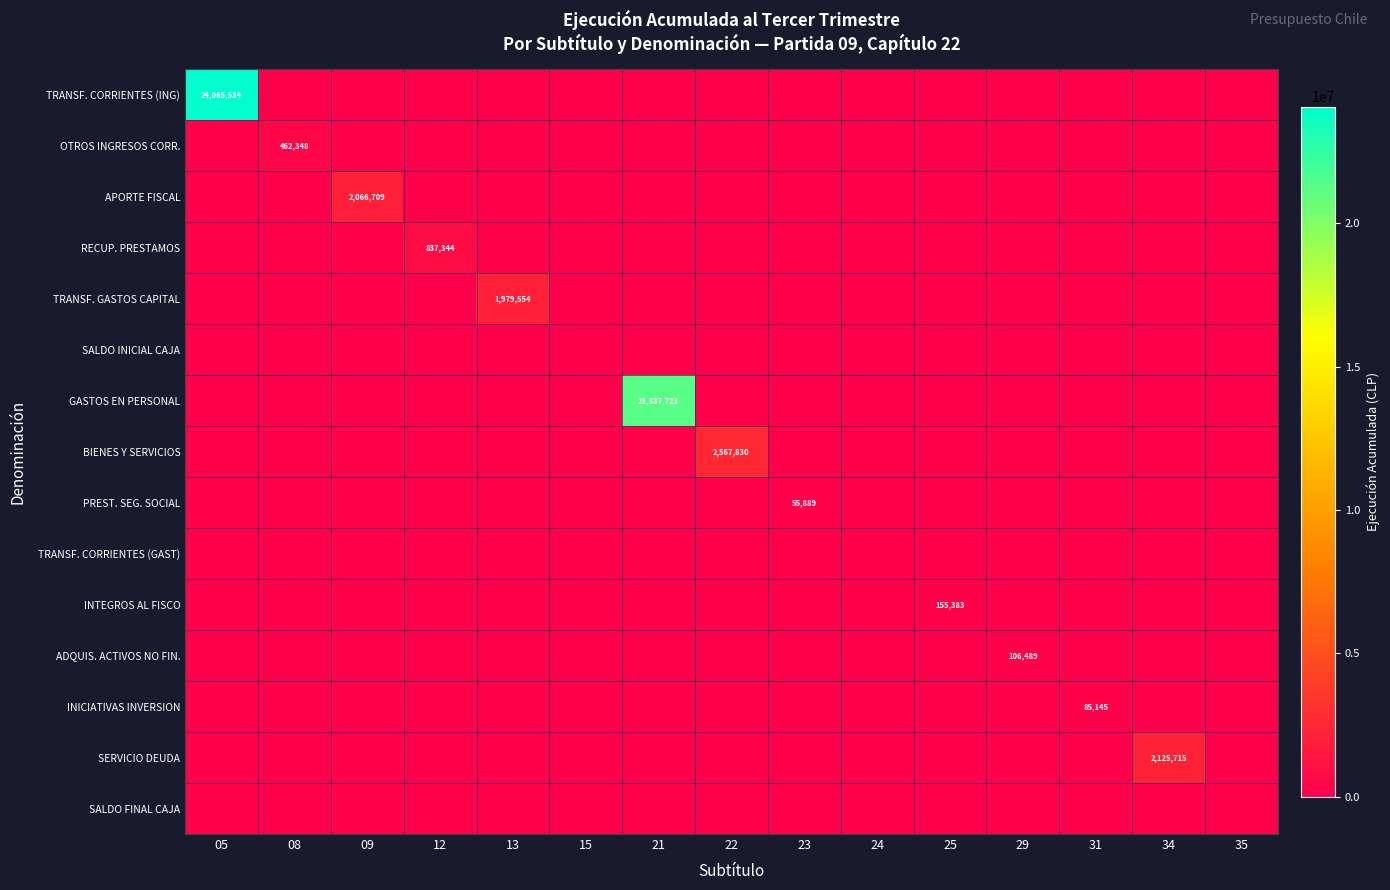

The BIENES Y SERVICIOS series shows 2567830 at 22. True or false?

True